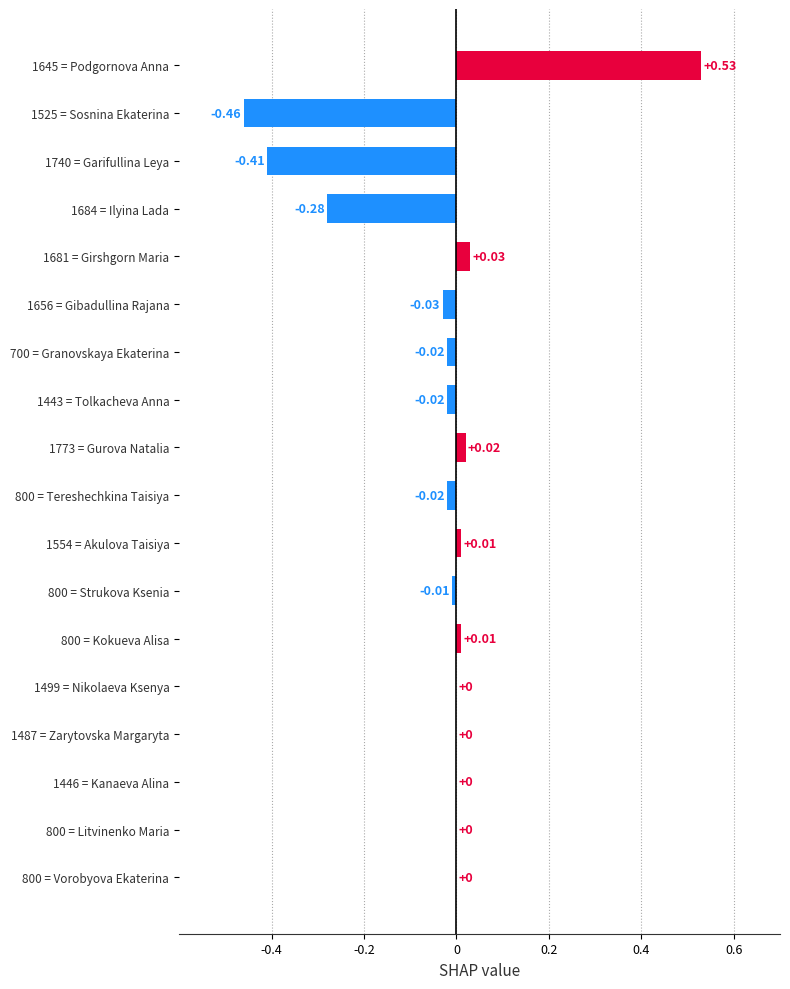

What is the change in value from 1684 = Ilyina Lada to 1773 = Gurova Natalia?

+0.3